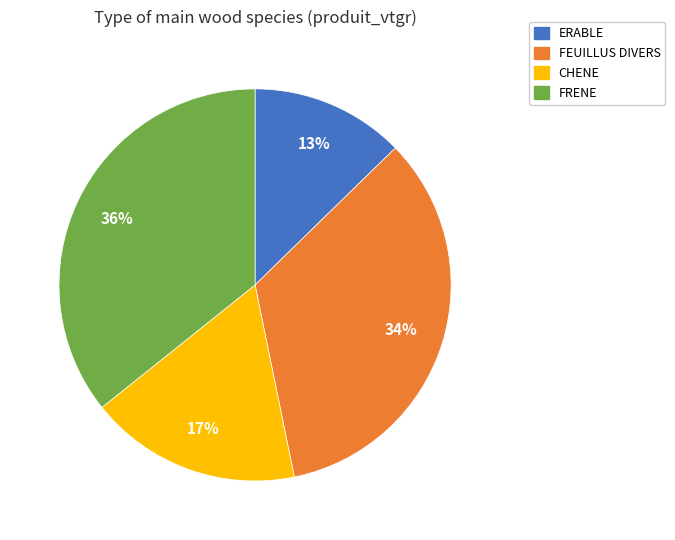

Is there a majority slice in this chart?

No